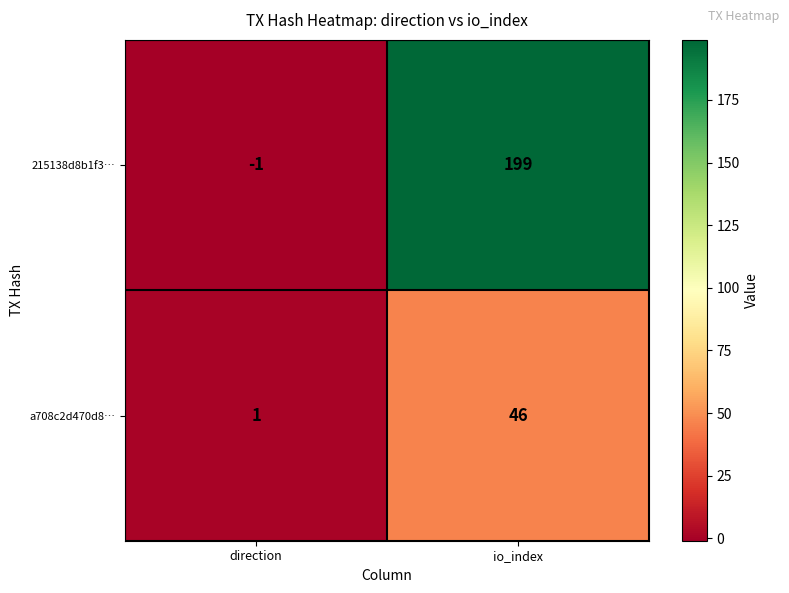

Read the 215138d8b1f3… value at io_index, to the nearest 5.

200